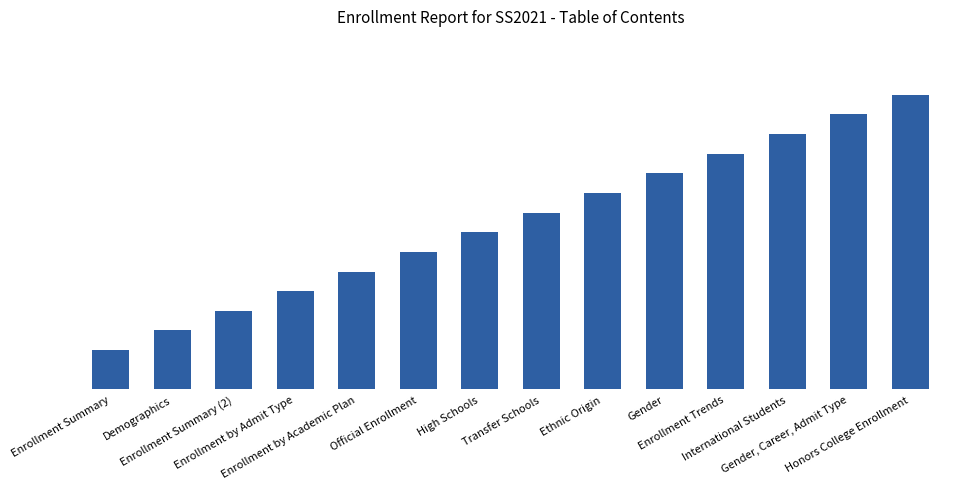

At which category does the chart reach its peak across all series?

Honors College Enrollment